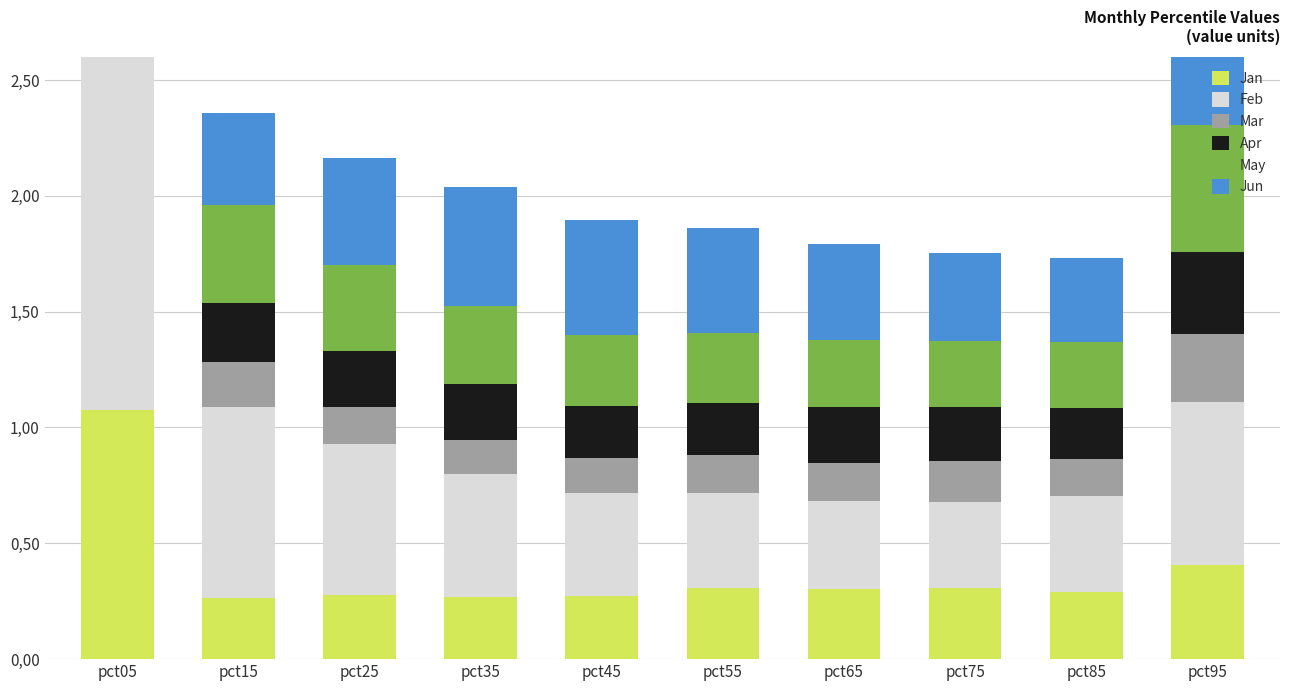

Reading left to right, what are all the values shown in this chart?

Jan: pct05=1.1	pct15=0.3	pct25=0.3	pct35=0.3	pct45=0.3	pct55=0.3	pct65=0.3	pct75=0.3	pct85=0.3	pct95=0.4
Feb: pct05=1.7	pct15=0.8	pct25=0.7	pct35=0.5	pct45=0.4	pct55=0.4	pct65=0.4	pct75=0.4	pct85=0.4	pct95=0.7
Mar: pct05=1.2	pct15=0.2	pct25=0.2	pct35=0.1	pct45=0.2	pct55=0.2	pct65=0.2	pct75=0.2	pct85=0.2	pct95=0.3
Apr: pct05=0.3	pct15=0.3	pct25=0.2	pct35=0.2	pct45=0.2	pct55=0.2	pct65=0.2	pct75=0.2	pct85=0.2	pct95=0.4
May: pct05=0.9	pct15=0.4	pct25=0.4	pct35=0.3	pct45=0.3	pct55=0.3	pct65=0.3	pct75=0.3	pct85=0.3	pct95=0.5
Jun: pct05=1.3	pct15=0.4	pct25=0.5	pct35=0.5	pct45=0.5	pct55=0.5	pct65=0.4	pct75=0.4	pct85=0.4	pct95=0.3